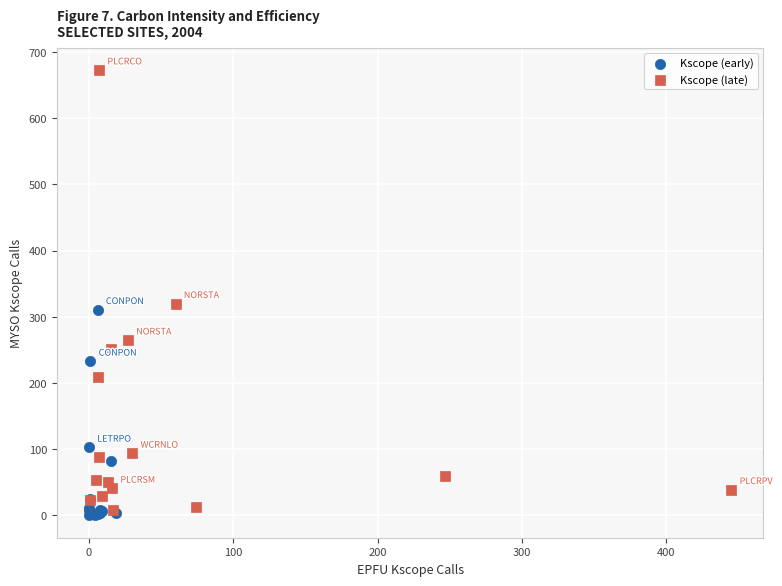

Which series reaches the maximum Y coordinate?

Kscope (late)